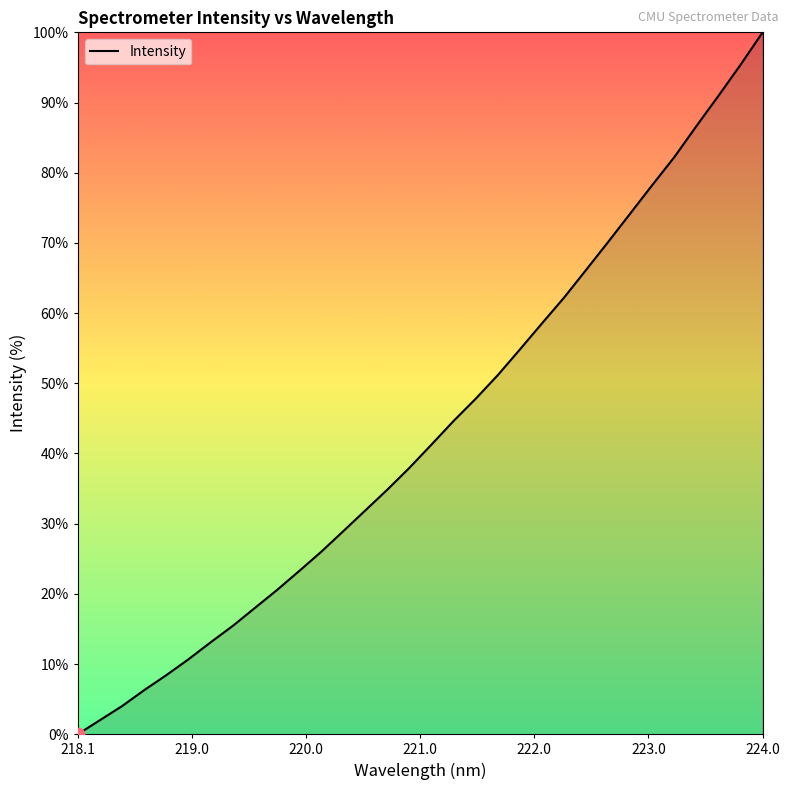

What is the maximum value shown in the chart?

100.0